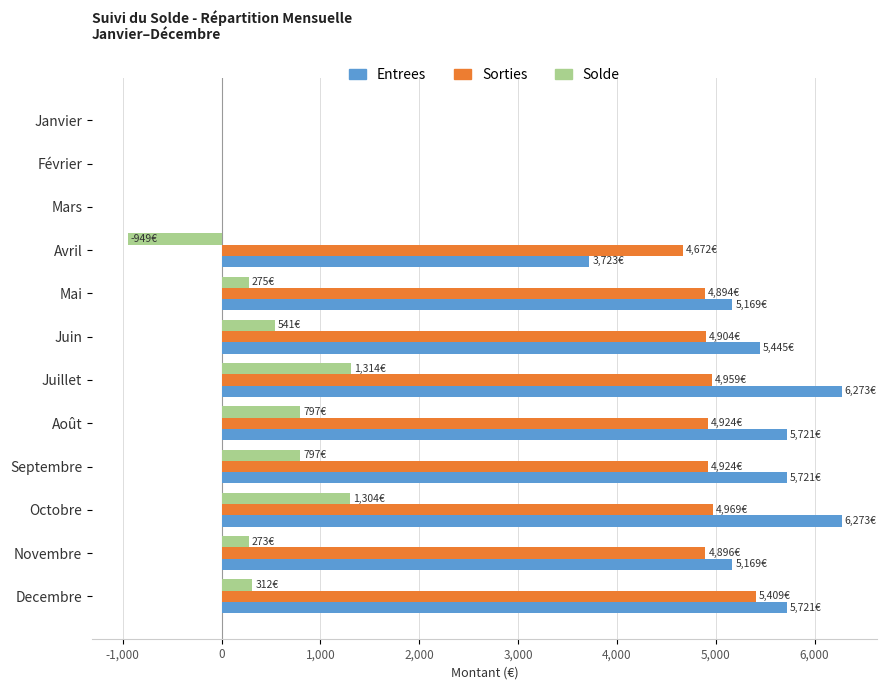

What is the maximum value for Entrees?

6273.0